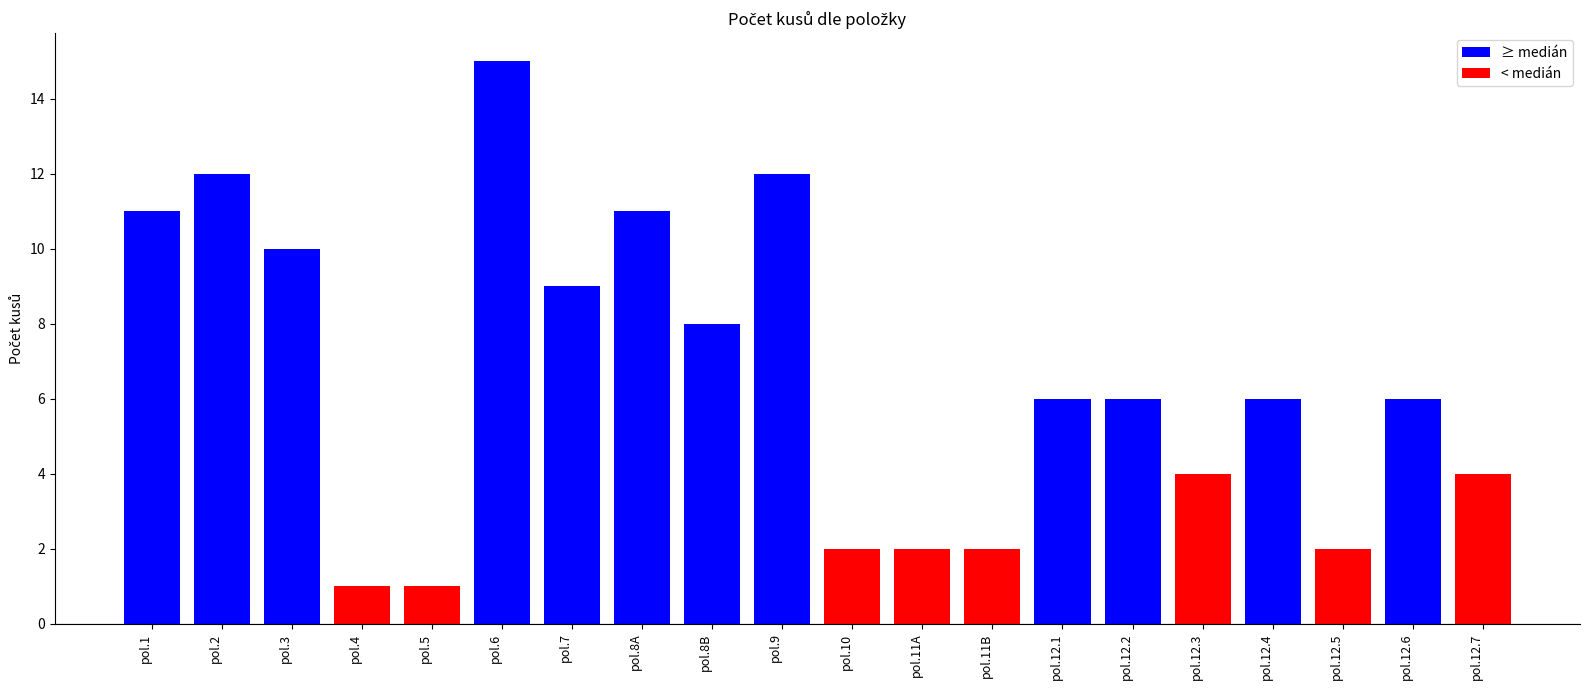

Reading left to right, transcribe all the data shown in this chart.

pol.1=11	pol.2=12	pol.3=10	pol.4=1	pol.5=1	pol.6=15	pol.7=9	pol.8A=11	pol.8B=8	pol.9=12	pol.10=2	pol.11A=2	pol.11B=2	pol.12.1=6	pol.12.2=6	pol.12.3=4	pol.12.4=6	pol.12.5=2	pol.12.6=6	pol.12.7=4